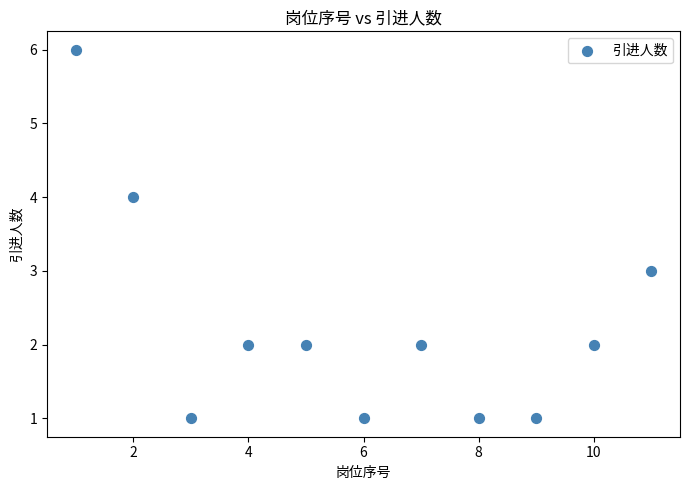

What is the range of X values (max minus min)?

10